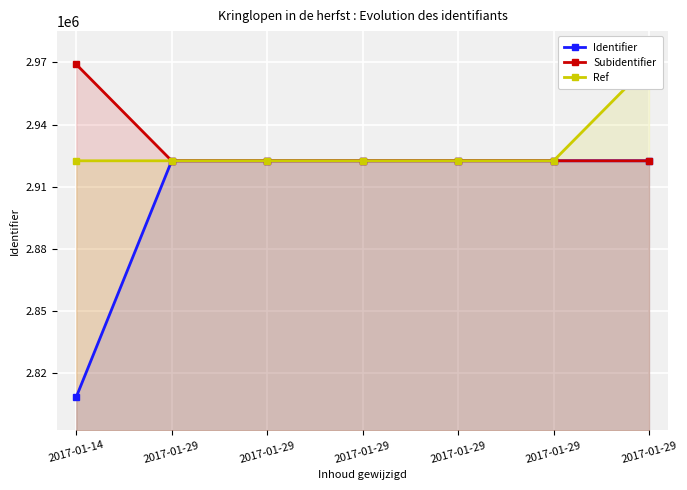

What is the approximate value of Subidentifier at 2017-01-29, to the nearest 10?

2922580